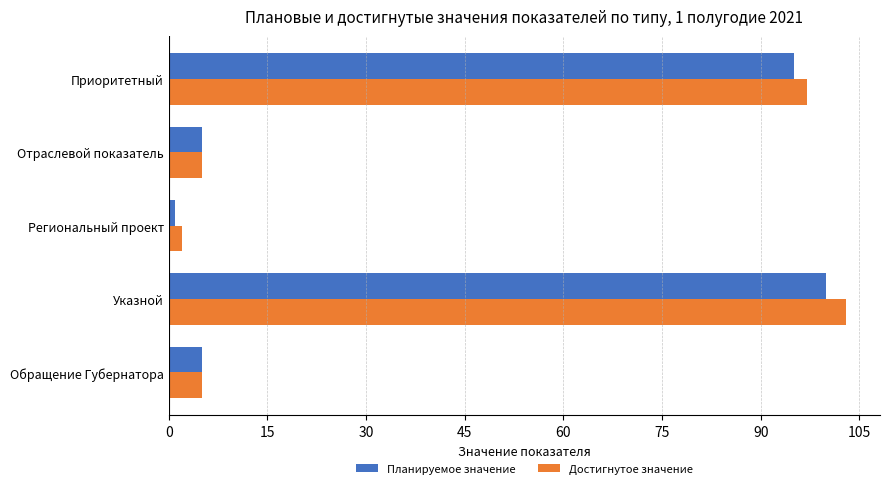

True or false: Планируемое значение has a value of 5 at Обращение Губернатора.

True